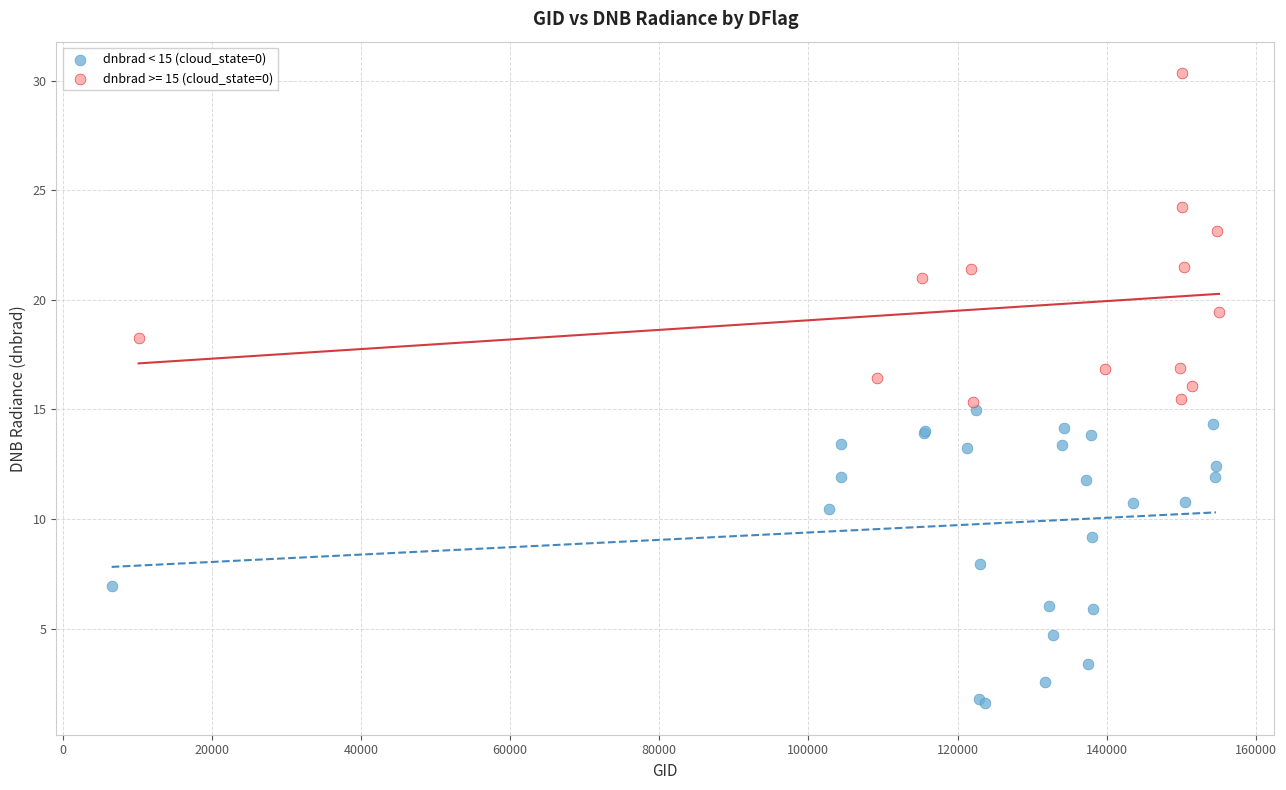

Which series contains the lowest Y value?

dnbrad < 15 (cloud_state=0)